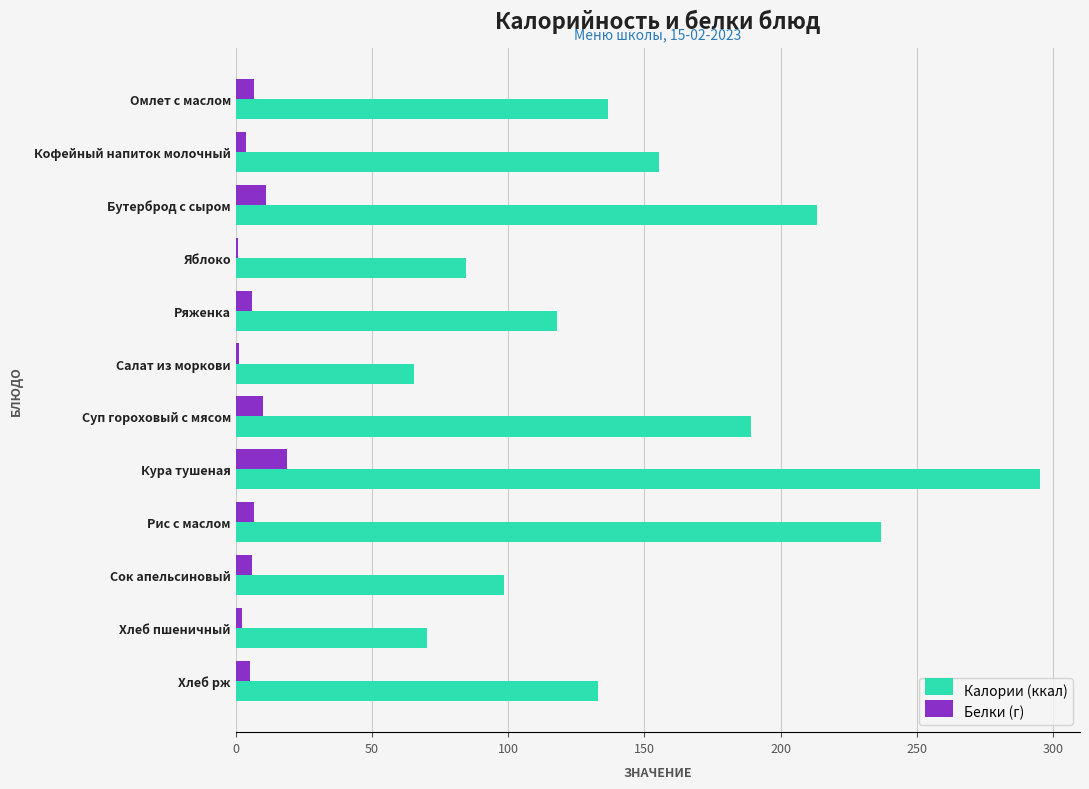

What is the sum of all Калории (ккал) values?

1796.2